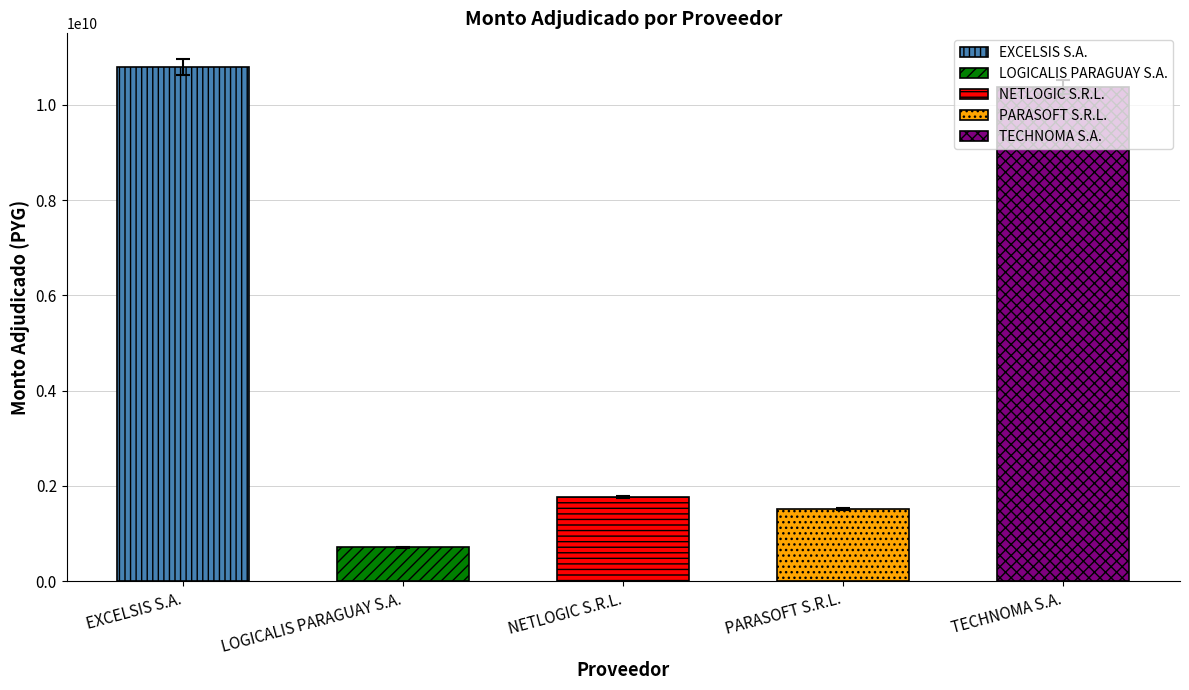

What is the label of the 2nd bar from the right?

PARASOFT S.R.L.